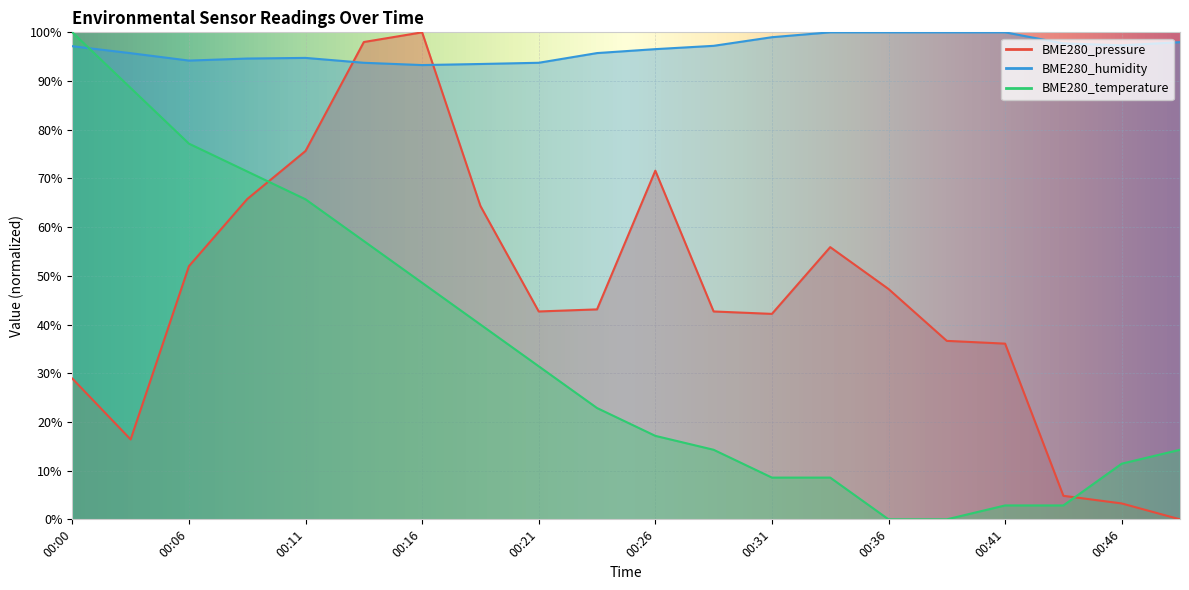

How many lines are shown in the chart?

3